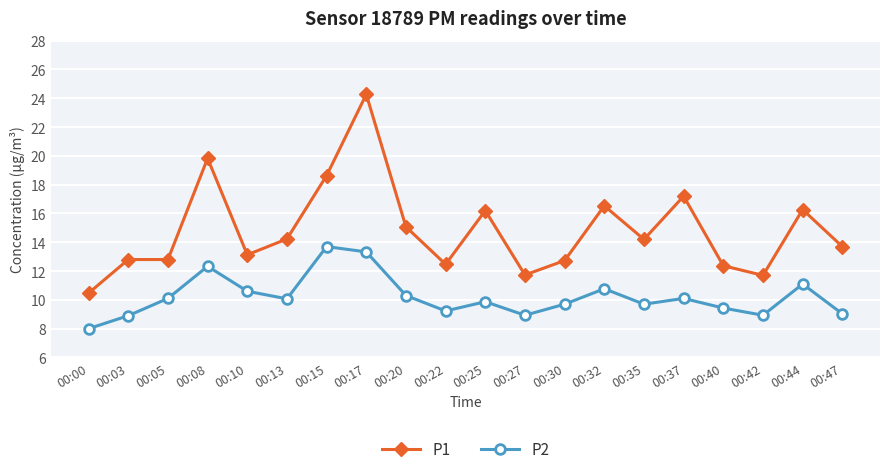

Rank the series by their maximum value, from highest to lowest.

P1, P2